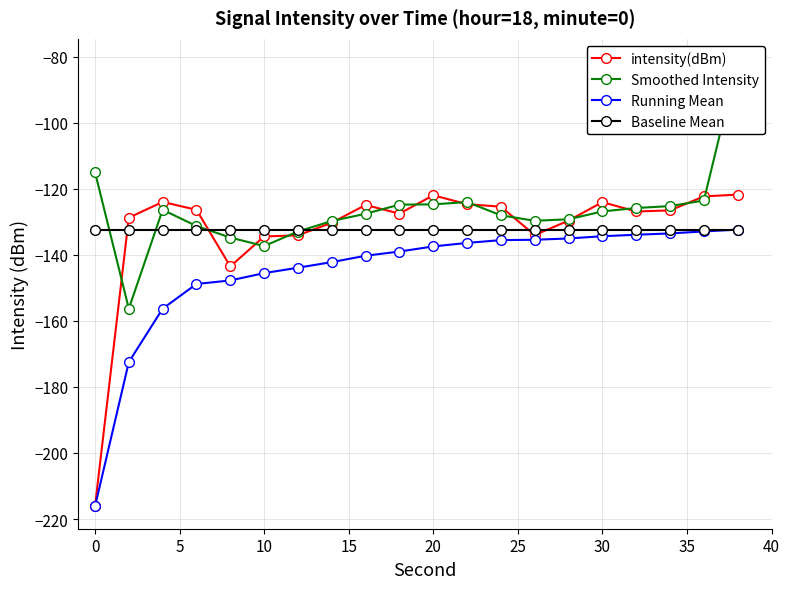

What is the maximum value for intensity(dBm)?

-121.8